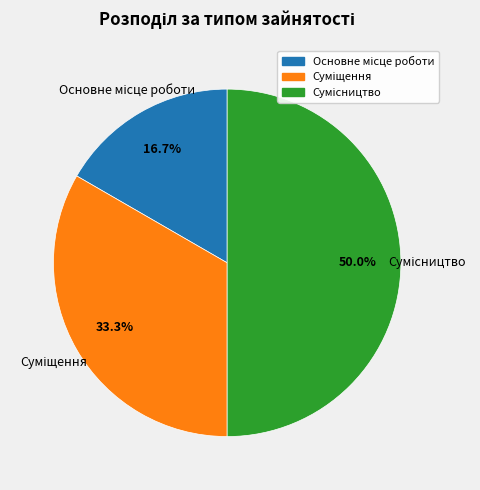

Count the number of slices in the pie.

3